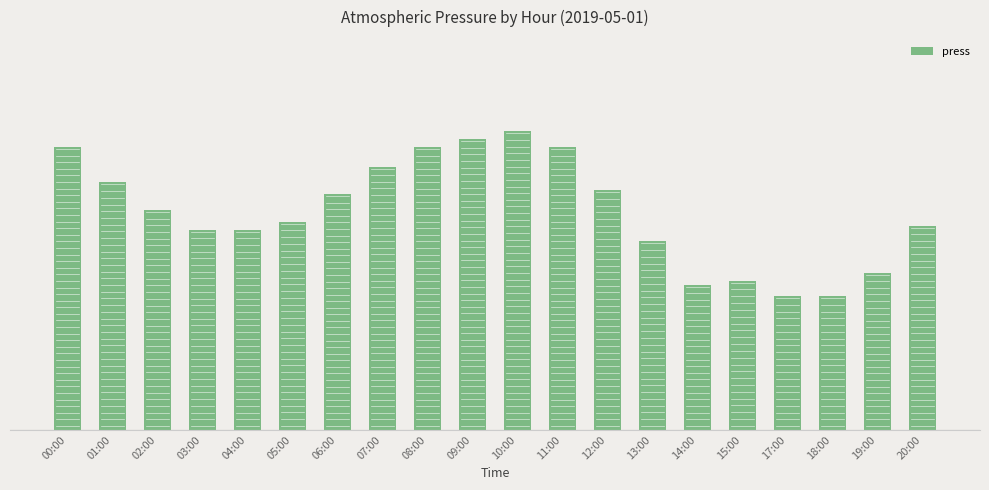

What is the smallest value displayed?

998.4